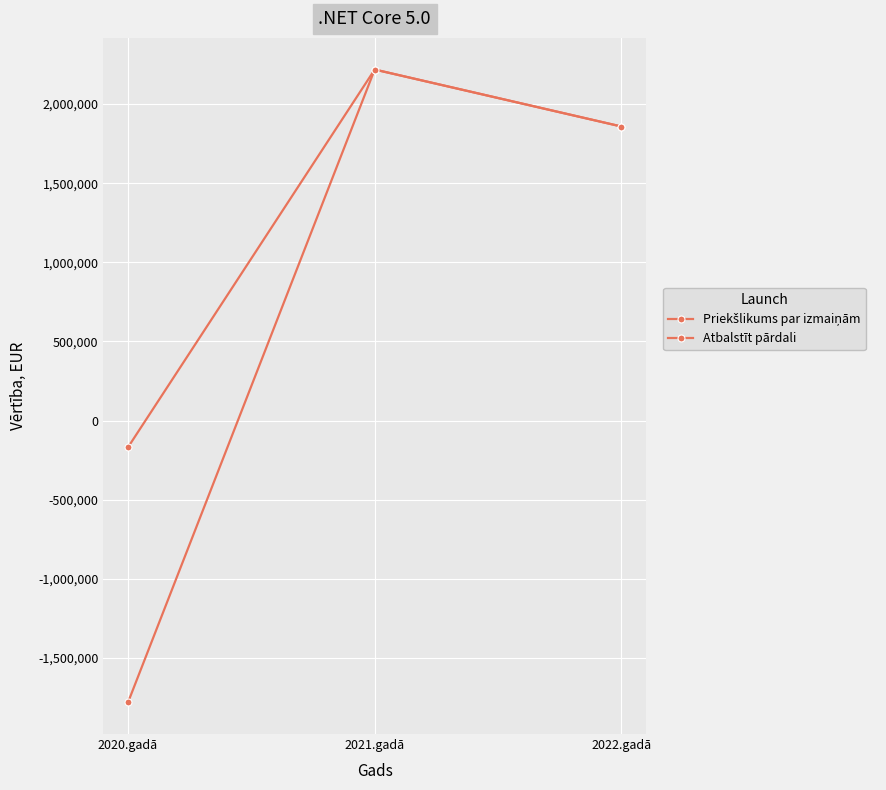

Is this an area chart (filled region under the line)?

No